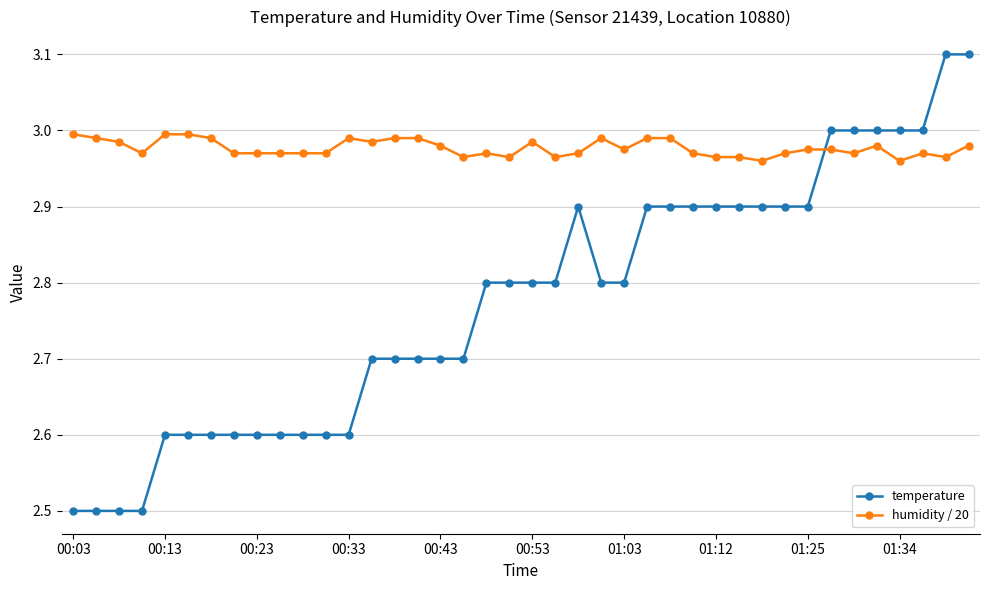

What is the maximum value shown in the chart?

3.1